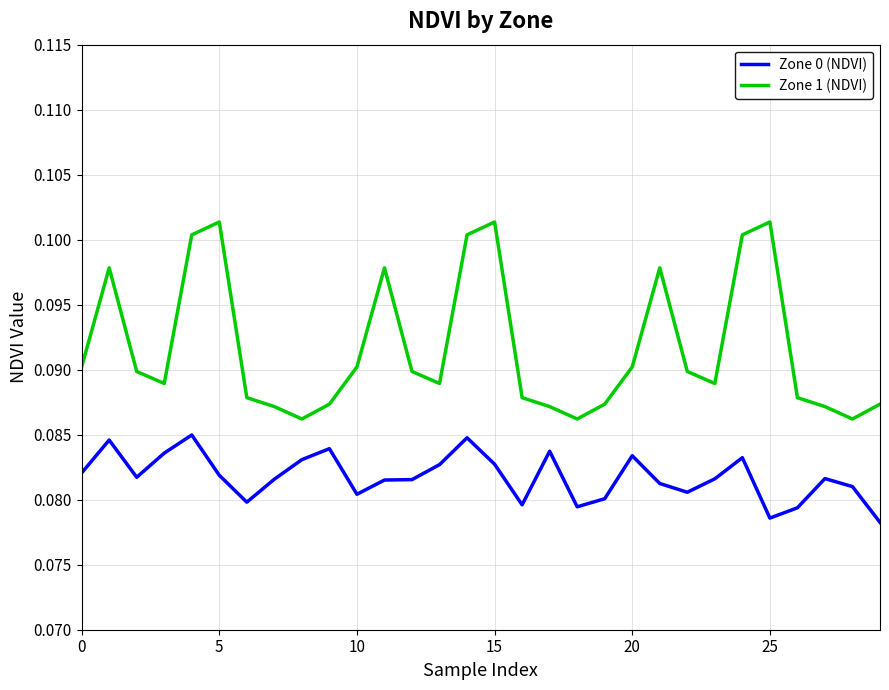

True or false: Zone 1 (NDVI) has more than 0 interior local peaks.

True